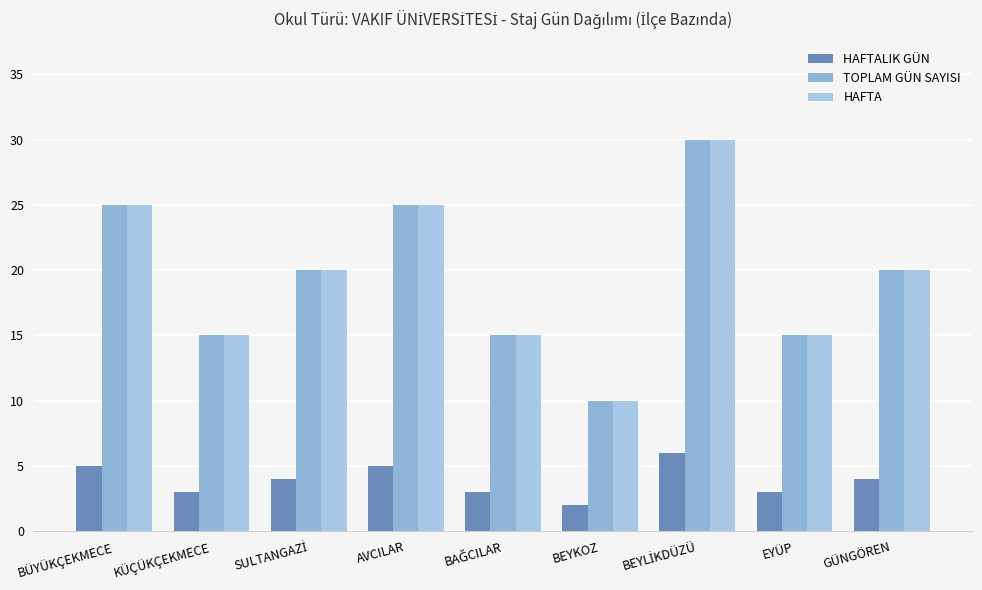

How many data points in TOPLAM GÜN SAYISI are less than 20?

4